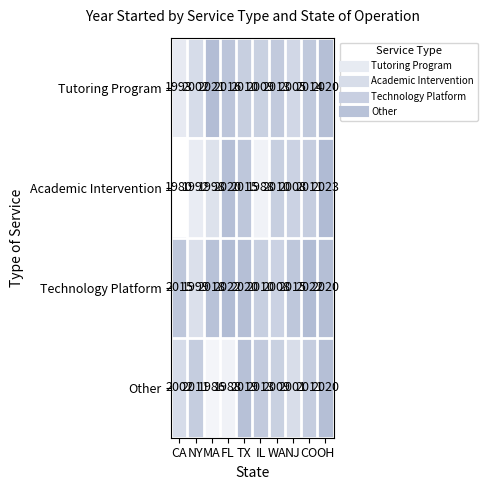

The Other series shows 2009 at WA. True or false?

True